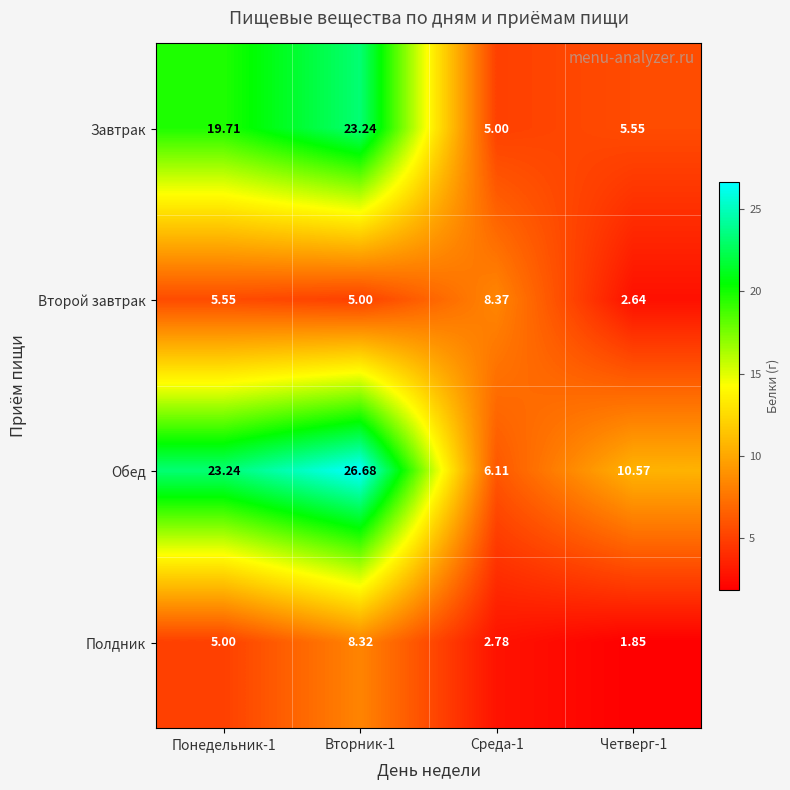

Which series has the largest total across all categories?

Обед